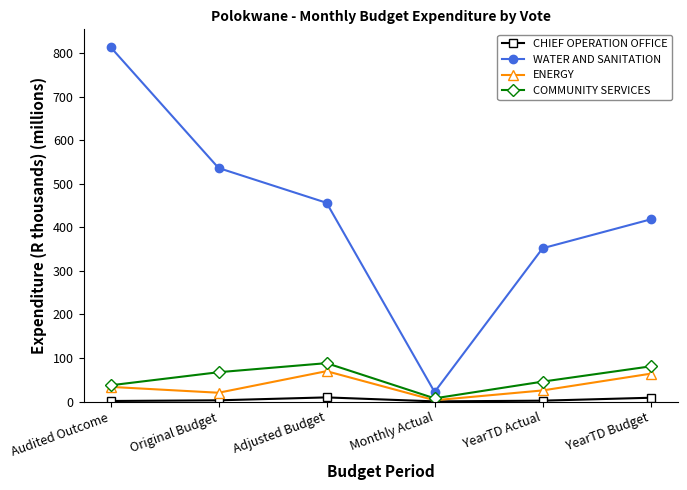

Which category has the lowest value in the WATER AND SANITATION series?

Monthly Actual